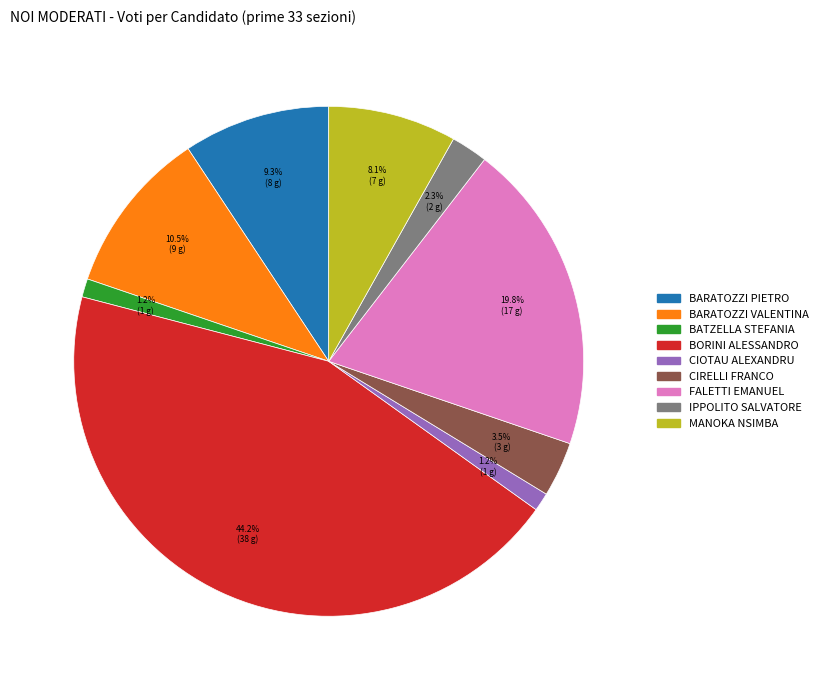

Is there any slice that represents more than half of the pie?

No